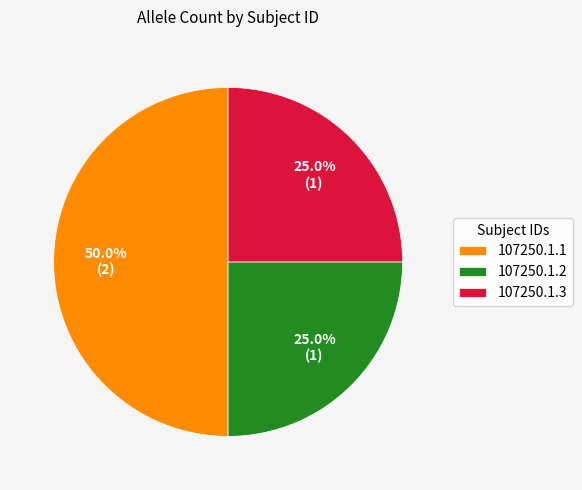

Is it true that 107250.1.1 is 50% of the pie?

True